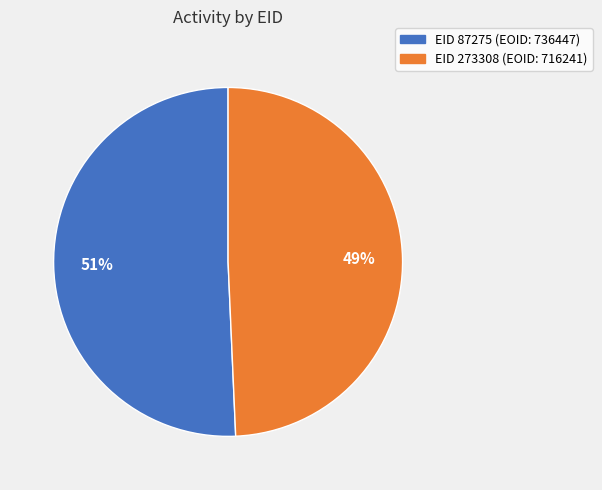

How many slices are in this pie chart?

2